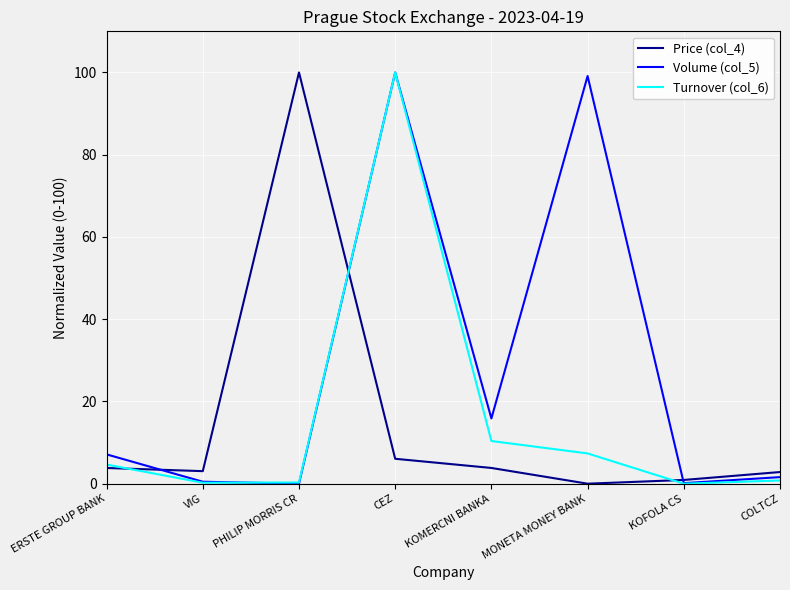

What is the greatest value displayed?

100.0